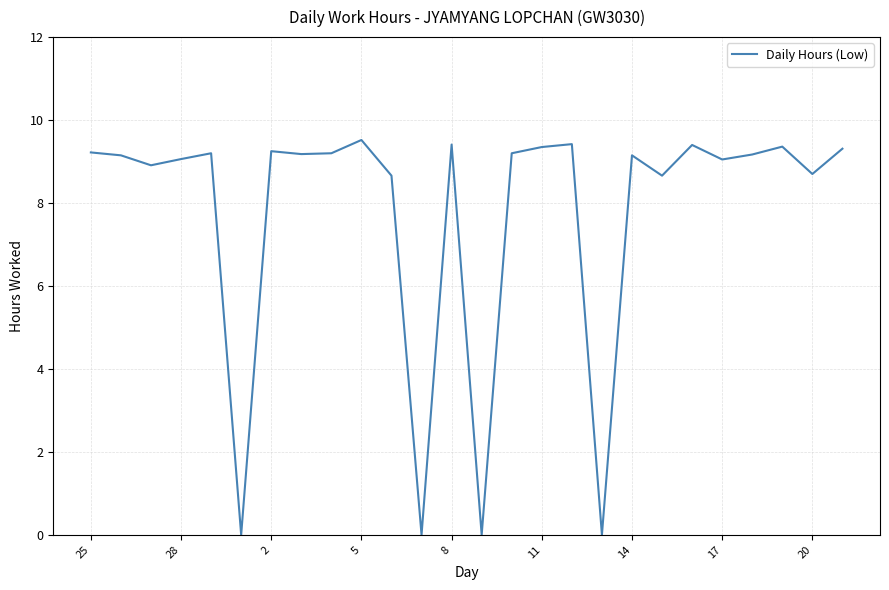

What is the difference between the maximum and minimum values?

9.5